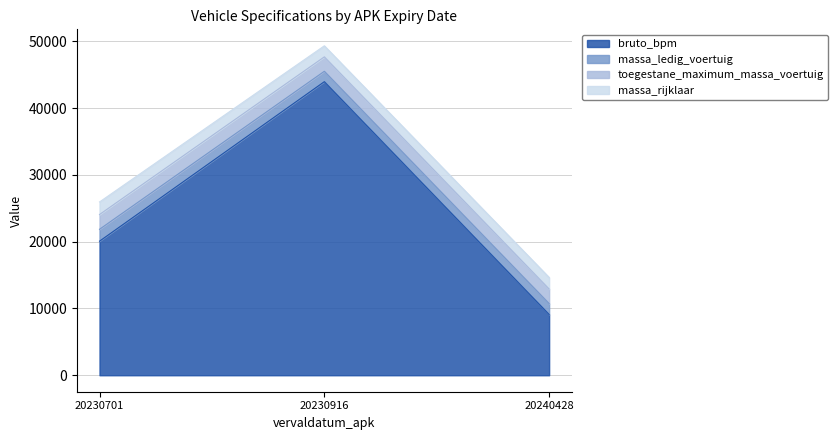

Count the number of data series in this chart.

4